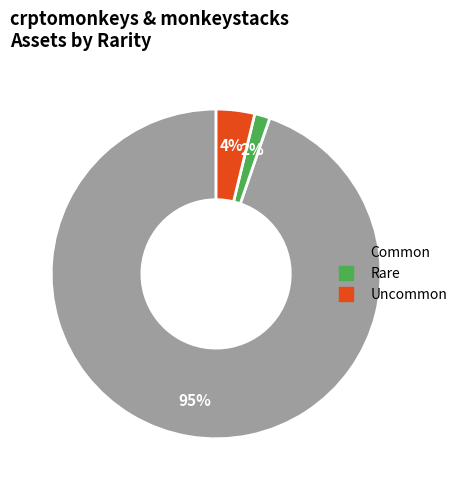

To the nearest percent, what is the average slice percentage?

33%